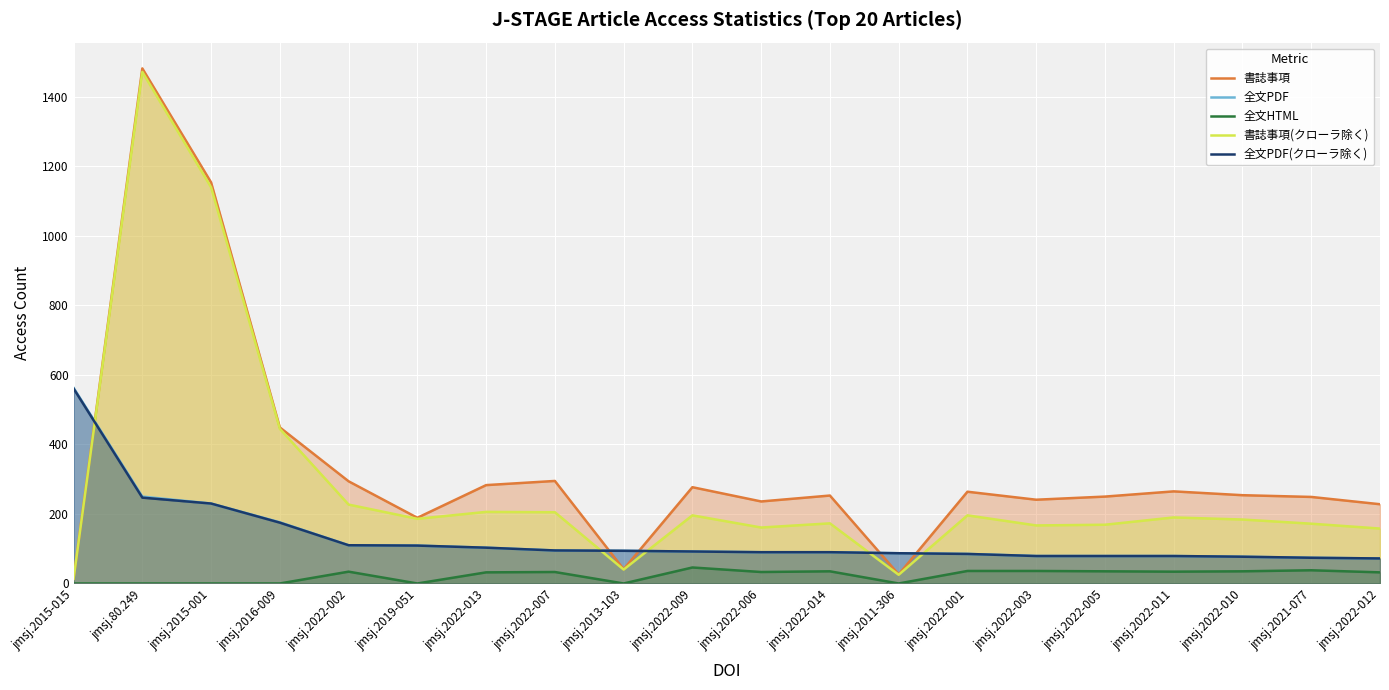

Rank the series at jmsj.2022-009 from lowest to highest value.

全文HTML, 全文PDF, 全文PDF(クローラ除く), 書誌事項(クローラ除く), 書誌事項